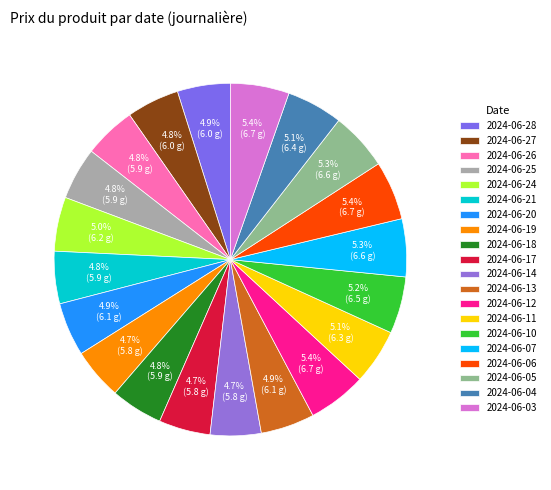

True or false: 2024-06-21 accounts for 5% of the total.

True